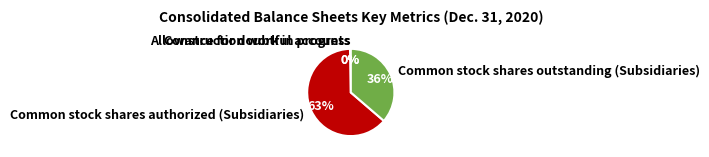

What is the largest slice in the pie chart?

Common stock shares authorized (Subsidiaries)